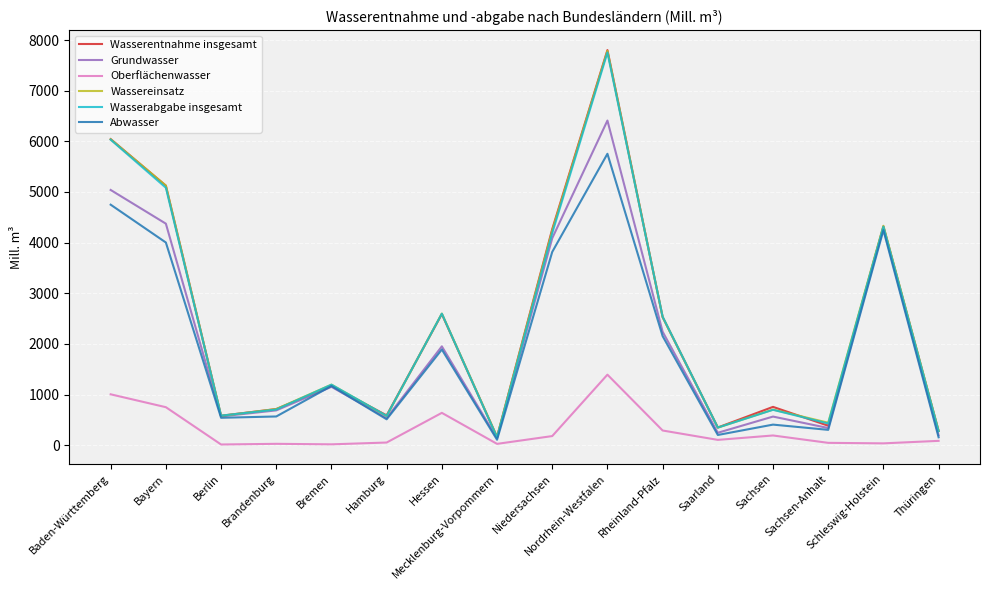

At which label does Wassereinsatz reach its peak?

Nordrhein-Westfalen